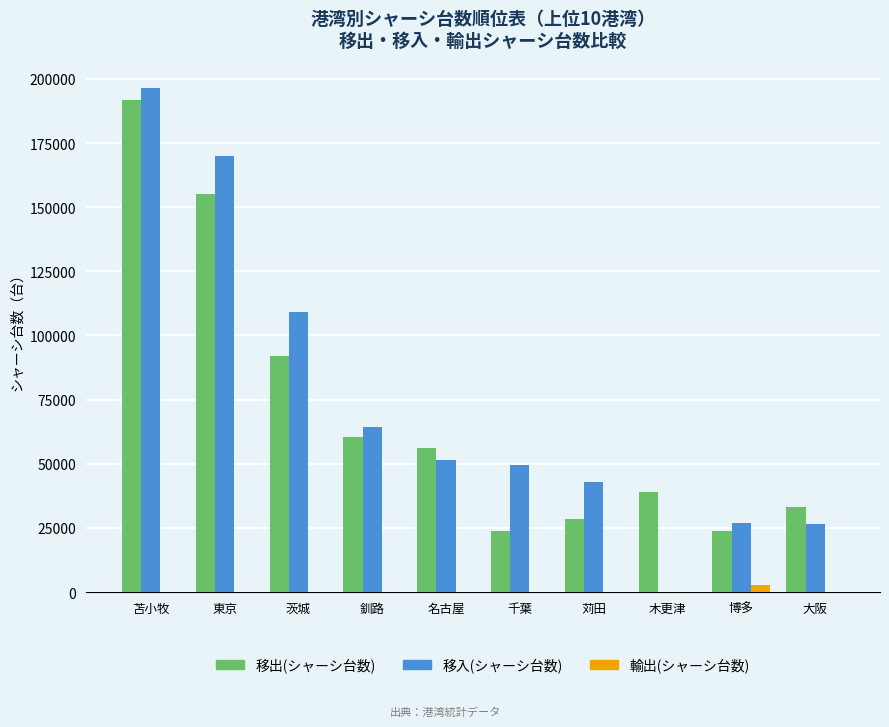

What is the maximum value shown in the chart?

196494